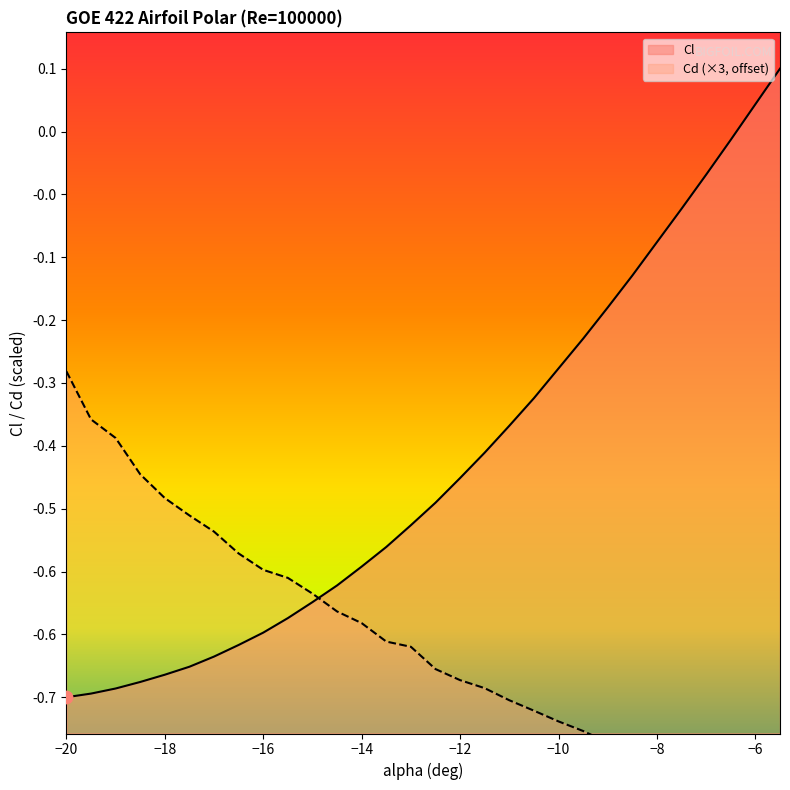

Which series has the largest total across all categories?

Cl